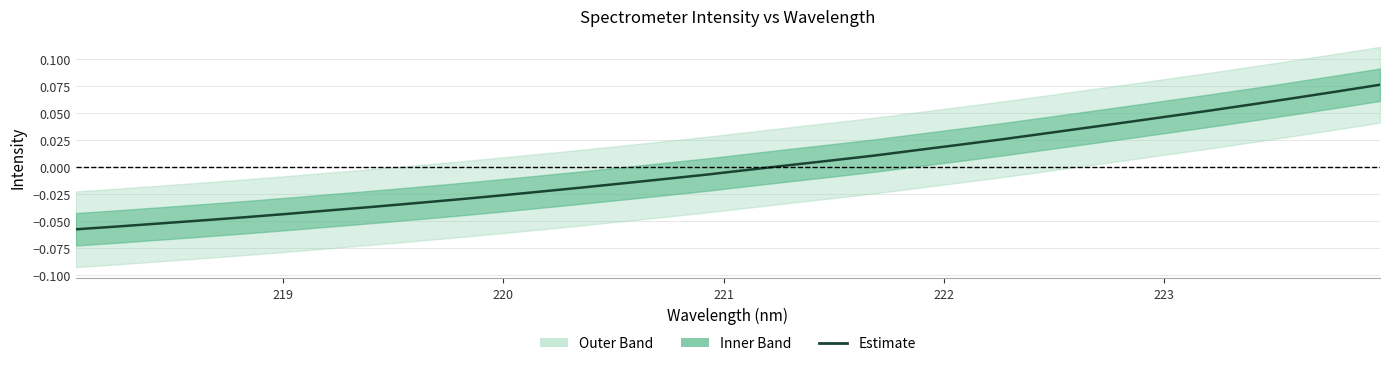

Reading left to right, list all the values displayed in this chart.

-0.1	-0.1	-0.1	-0.0	-0.0	-0.0	-0.0	-0.0	-0.0	-0.0	-0.0	-0.0	-0.0	-0.0	-0.0	-0.0	-0.0	0.0	0.0	0.0	0.0	0.0	0.0	0.0	0.0	0.0	0.0	0.1	0.1	0.1	0.1	0.1